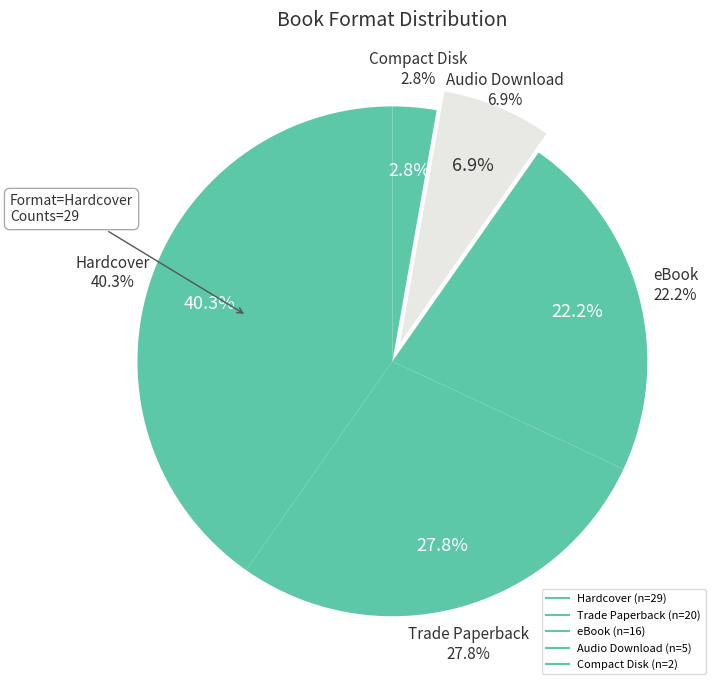

What is the ratio of the value at Hardcover to the value at eBook?

1.8